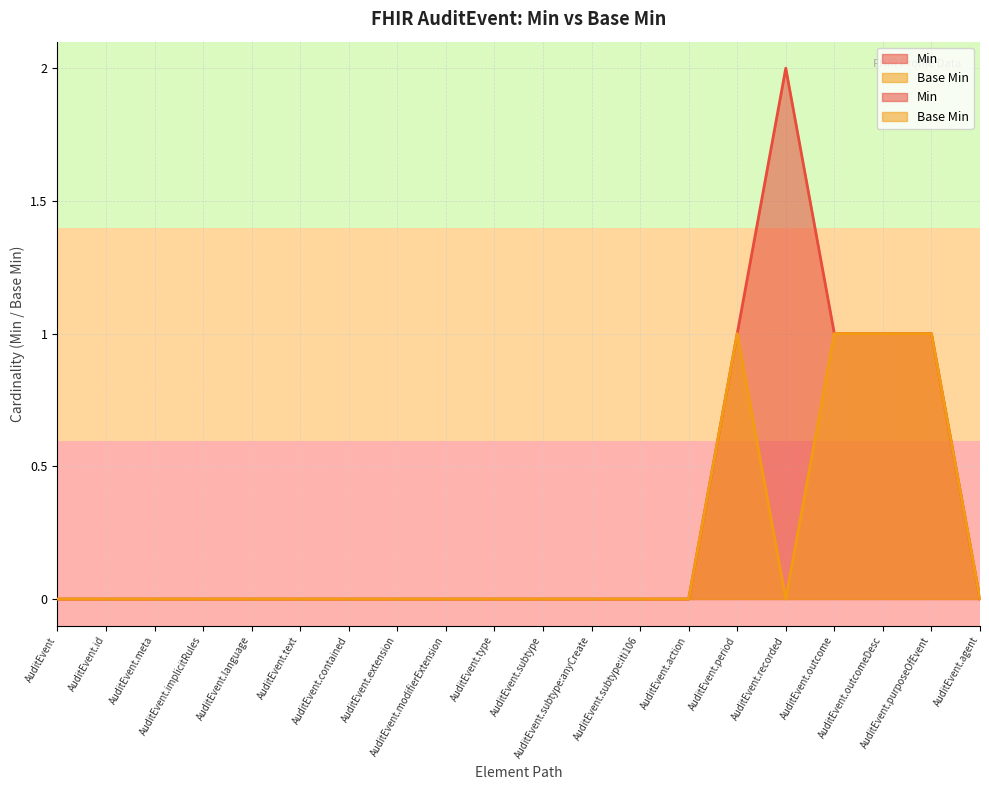

Which series has the largest range (max minus min)?

Min